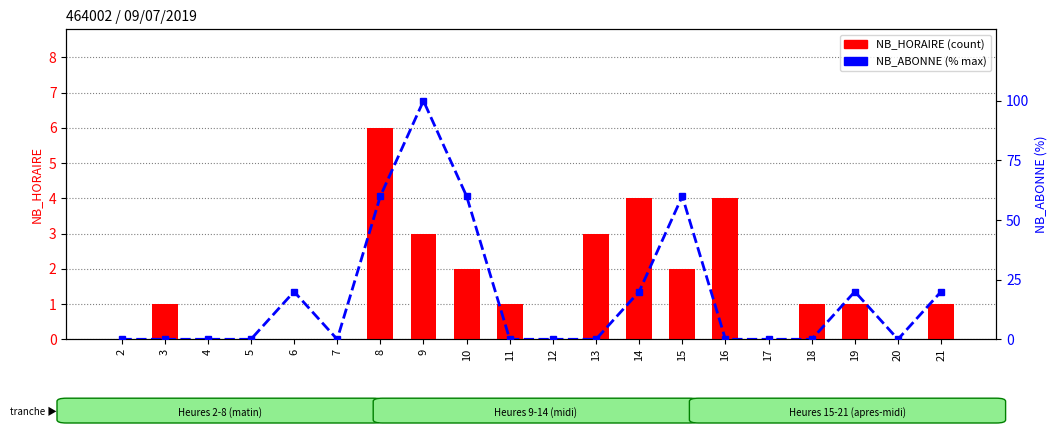

The NB_HORAIRE series shows 0 at 2. True or false?

True